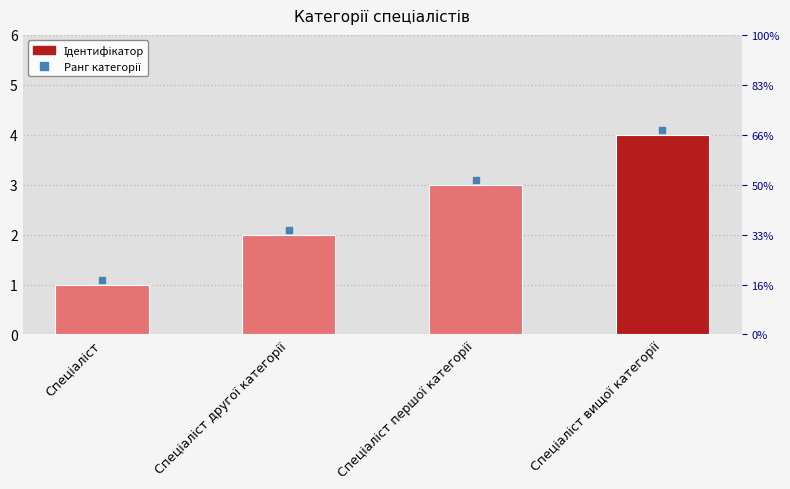

Reading left to right, extract all data points from this chart.

Спеціаліст=1	Спеціаліст другої категорії=2	Спеціаліст першої категорії=3	Спеціаліст вищої категорії=4